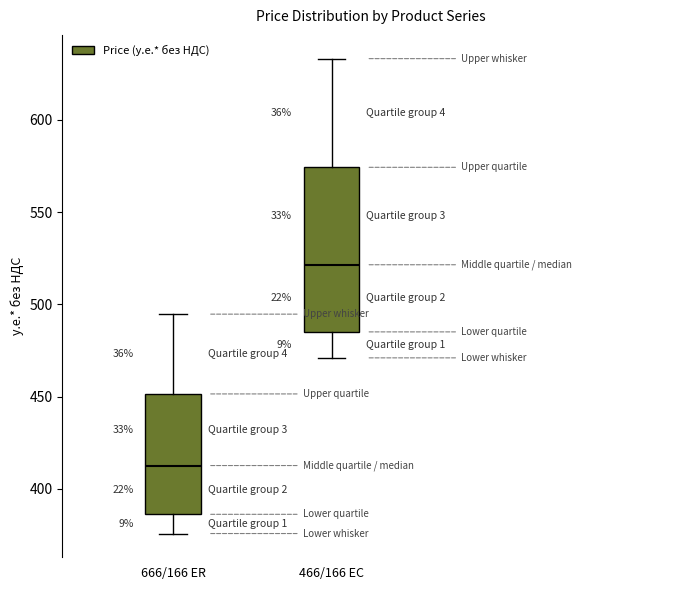

Which box has the highest median line?

466/166 EC